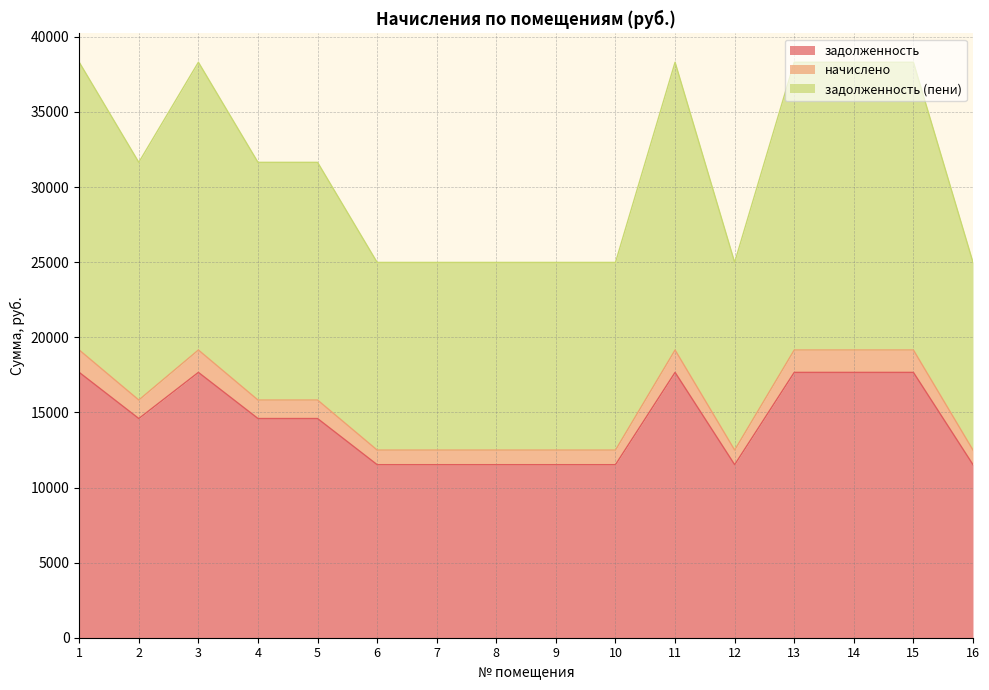

Which label corresponds to the smallest value in the chart?

6